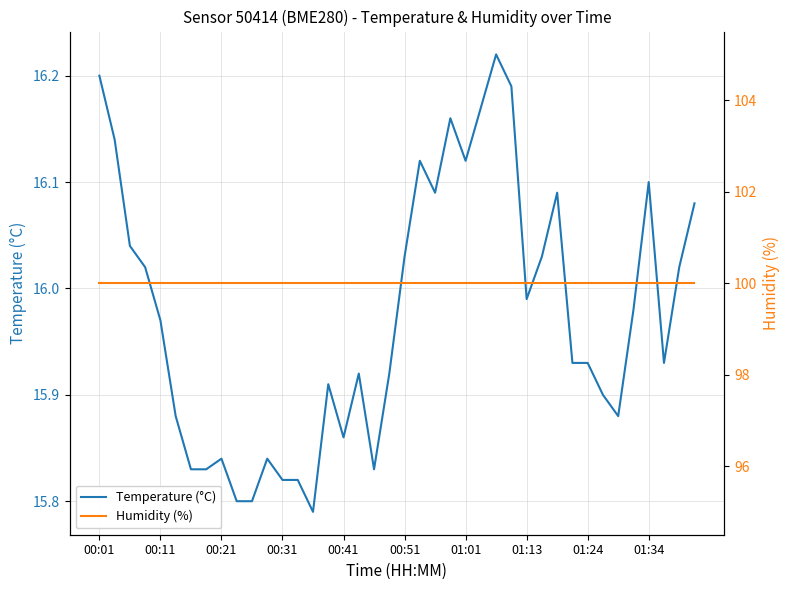

Which category has the lowest value in the Humidity (%) series?

00:01